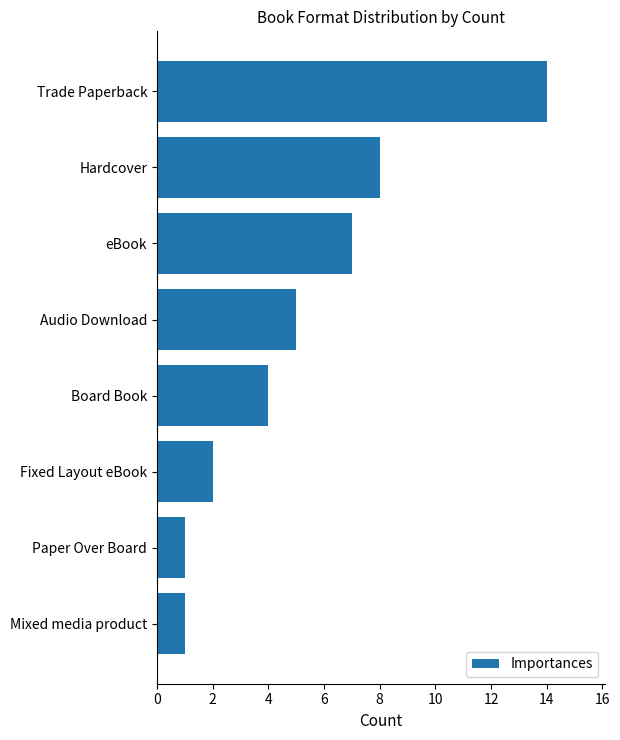

Is it true that the value at Hardcover is 14?

False